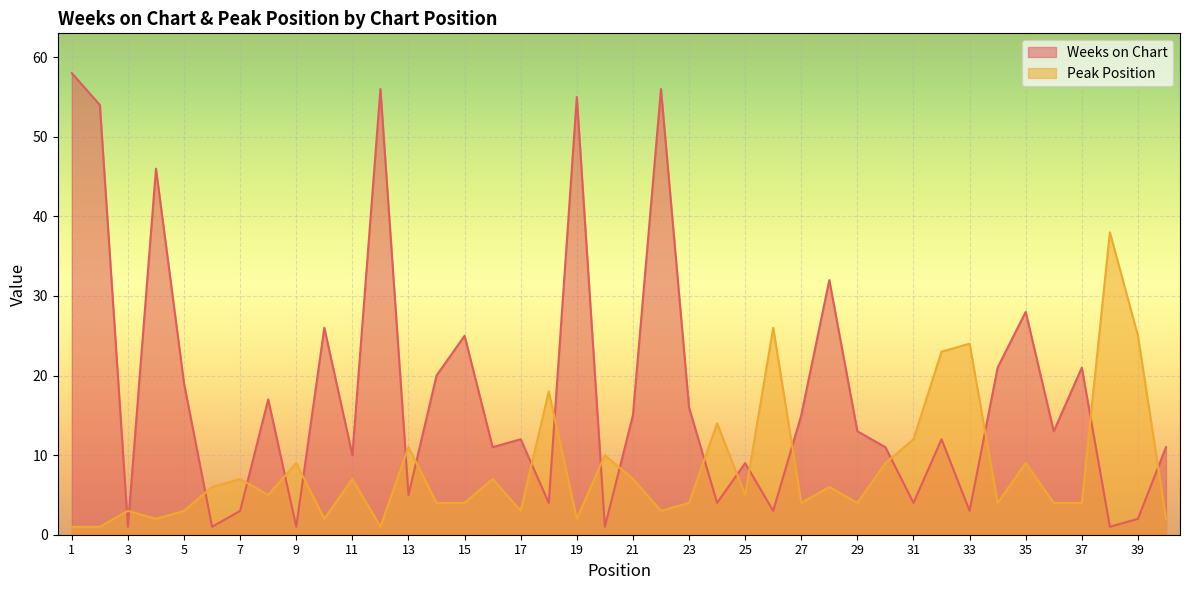

How many intersections are there between Weeks on Chart and Peak Position?

20